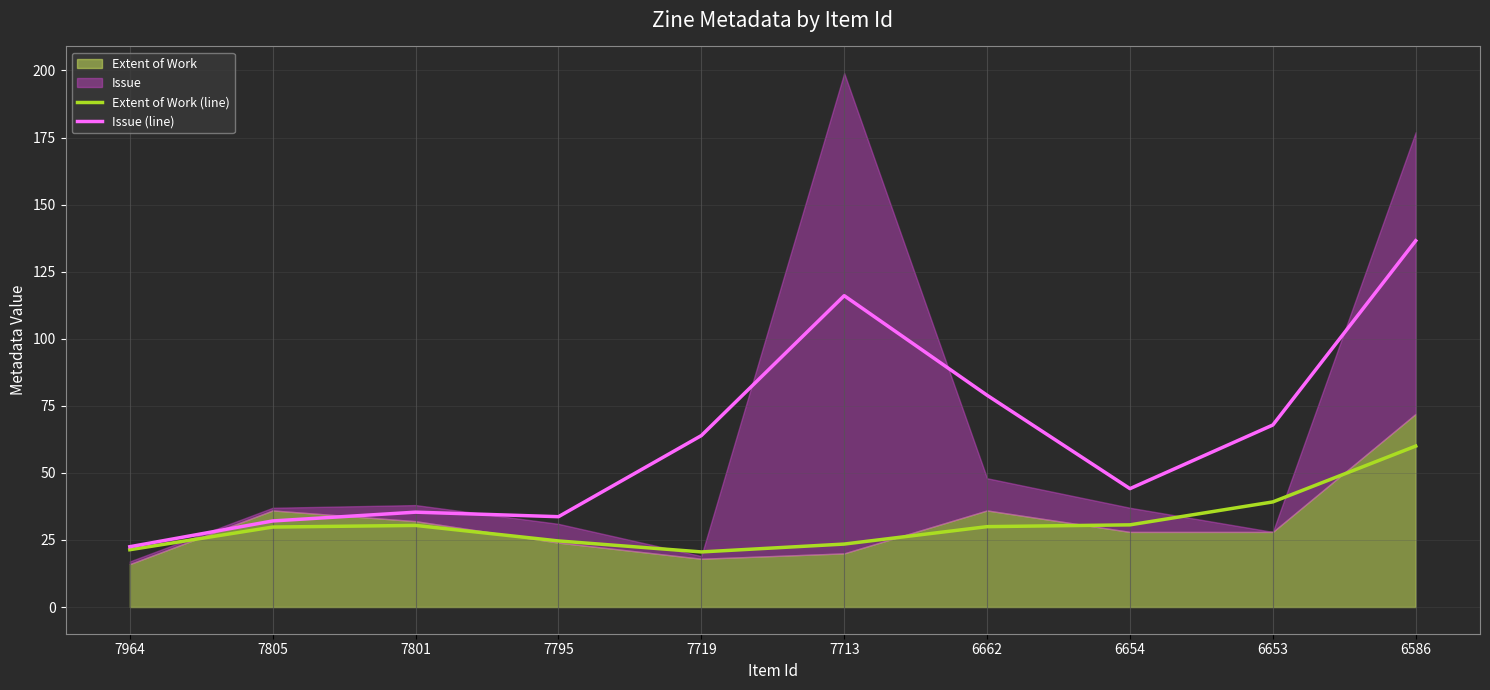

How many interior local valleys does the Extent of Work (line) series have?

1